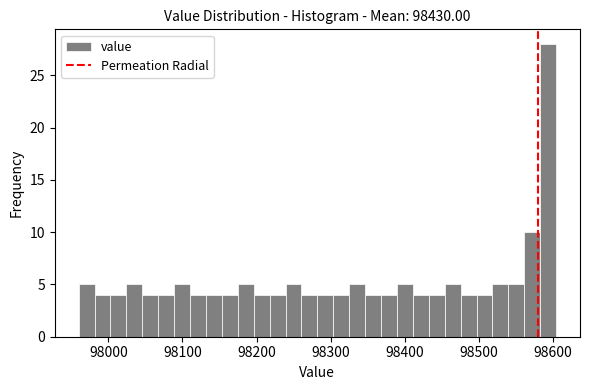

Read against the x-axis, roughly where is the centre of the tallest bar?

98590